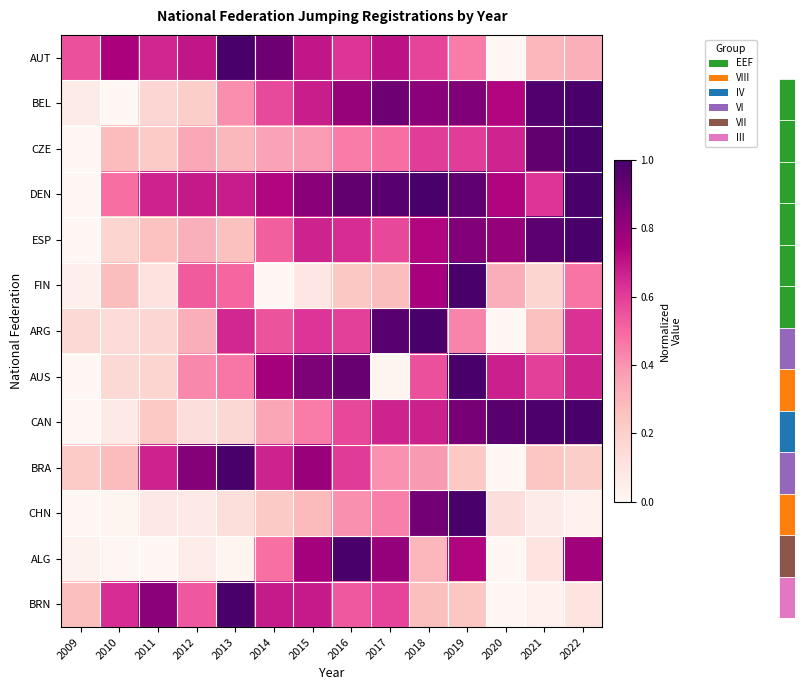

Reading left to right, extract all data points from this chart.

AUT: 2009=0.6	2010=0.8	2011=0.7	2012=0.7	2013=1.0	2014=0.9	2015=0.7	2016=0.6	2017=0.7	2018=0.6	2019=0.5	2020=0.0	2021=0.3	2022=0.3
BEL: 2009=0.1	2010=0.0	2011=0.2	2012=0.2	2013=0.4	2014=0.6	2015=0.7	2016=0.8	2017=0.9	2018=0.8	2019=0.9	2020=0.7	2021=1.0	2022=1.0
CZE: 2009=0.0	2010=0.3	2011=0.2	2012=0.3	2013=0.3	2014=0.4	2015=0.4	2016=0.5	2017=0.5	2018=0.6	2019=0.6	2020=0.7	2021=0.9	2022=1.0
DEN: 2009=0.0	2010=0.5	2011=0.7	2012=0.7	2013=0.7	2014=0.7	2015=0.8	2016=0.9	2017=1.0	2018=1.0	2019=0.9	2020=0.7	2021=0.6	2022=1.0
ESP: 2009=0.0	2010=0.2	2011=0.3	2012=0.3	2013=0.3	2014=0.5	2015=0.7	2016=0.6	2017=0.6	2018=0.7	2019=0.9	2020=0.8	2021=0.9	2022=1.0
FIN: 2009=0.0	2010=0.3	2011=0.1	2012=0.5	2013=0.5	2014=0.0	2015=0.1	2016=0.2	2017=0.3	2018=0.8	2019=1.0	2020=0.3	2021=0.2	2022=0.5
ARG: 2009=0.2	2010=0.1	2011=0.2	2012=0.3	2013=0.7	2014=0.5	2015=0.6	2016=0.6	2017=1.0	2018=1.0	2019=0.4	2020=0.0	2021=0.3	2022=0.6
AUS: 2009=0.0	2010=0.2	2011=0.2	2012=0.4	2013=0.5	2014=0.8	2015=0.9	2016=0.9	2017=0.0	2018=0.6	2019=1.0	2020=0.7	2021=0.6	2022=0.7
CAN: 2009=0.0	2010=0.1	2011=0.2	2012=0.1	2013=0.2	2014=0.3	2015=0.5	2016=0.6	2017=0.7	2018=0.7	2019=0.9	2020=1.0	2021=1.0	2022=1.0
BRA: 2009=0.2	2010=0.3	2011=0.7	2012=0.8	2013=1.0	2014=0.7	2015=0.8	2016=0.6	2017=0.4	2018=0.4	2019=0.2	2020=0.0	2021=0.2	2022=0.2
CHN: 2009=0.0	2010=0.0	2011=0.1	2012=0.1	2013=0.1	2014=0.2	2015=0.3	2016=0.4	2017=0.4	2018=0.9	2019=1.0	2020=0.1	2021=0.1	2022=0.0
ALG: 2009=0.0	2010=0.0	2011=0.0	2012=0.1	2013=0.0	2014=0.5	2015=0.8	2016=1.0	2017=0.8	2018=0.3	2019=0.7	2020=0.0	2021=0.1	2022=0.8
BRN: 2009=0.3	2010=0.6	2011=0.8	2012=0.5	2013=1.0	2014=0.7	2015=0.7	2016=0.5	2017=0.6	2018=0.3	2019=0.2	2020=0.0	2021=0.0	2022=0.1